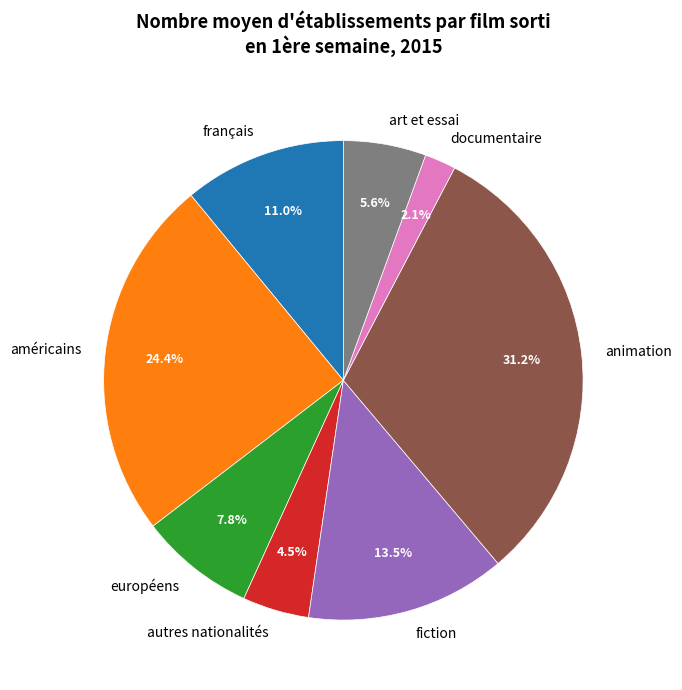

Is it true that européens is 8% of the pie?

True